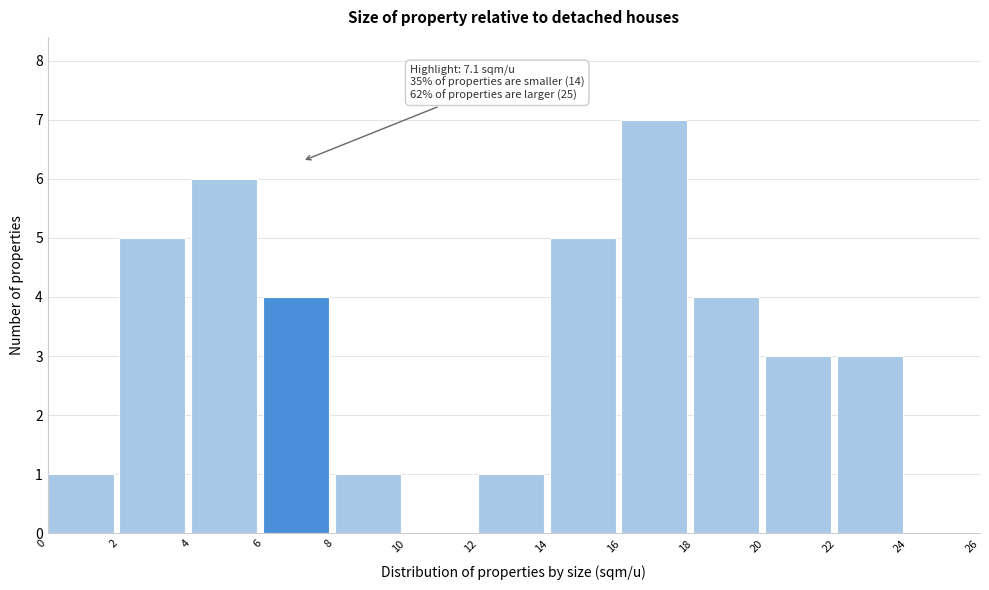

Over which range of the x-axis is the bar tallest?

16 to 18